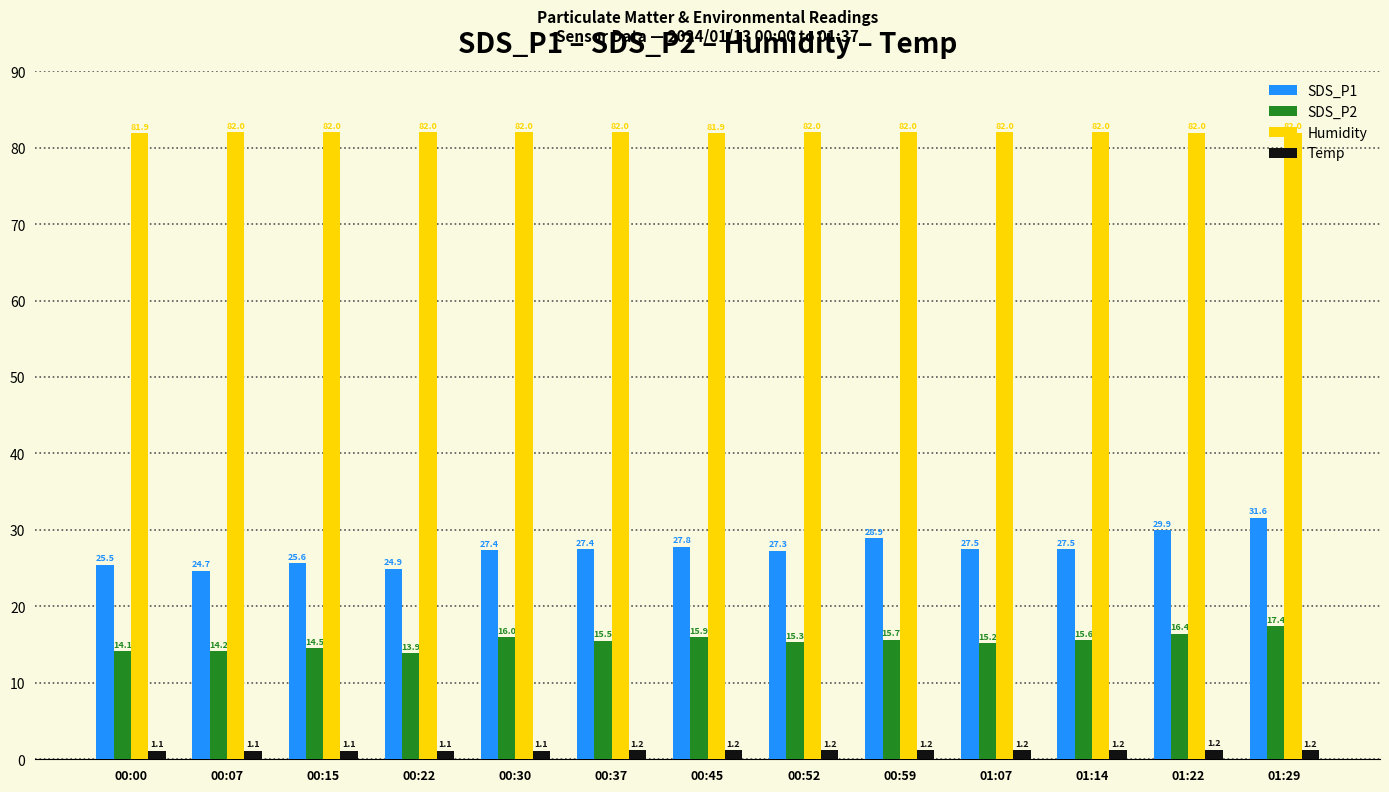

The SDS_P1 series shows 28.9 at 00:59. True or false?

True